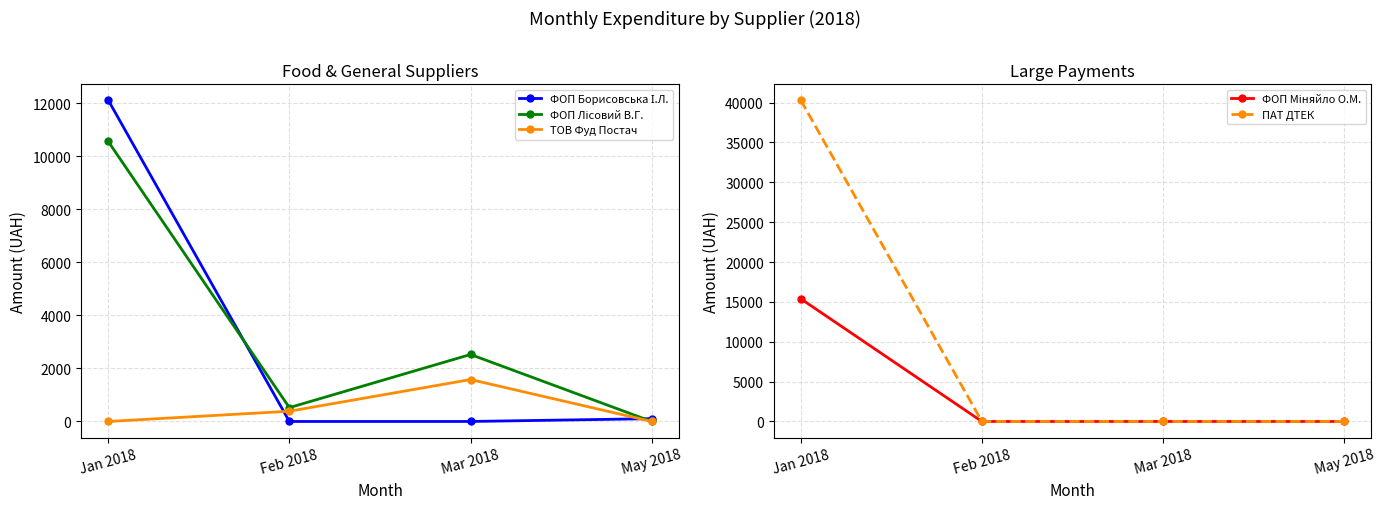

Rank the categories by ФОП Міняйло О.М. value from lowest to highest.

Feb 2018, Mar 2018, May 2018, Jan 2018